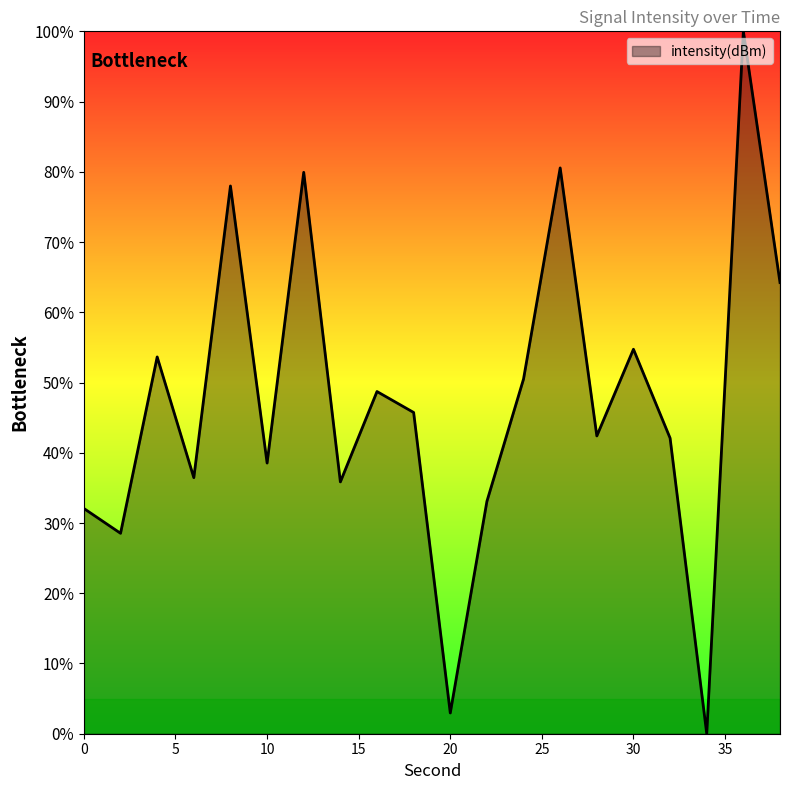

What is the maximum value shown in the chart?

100.0